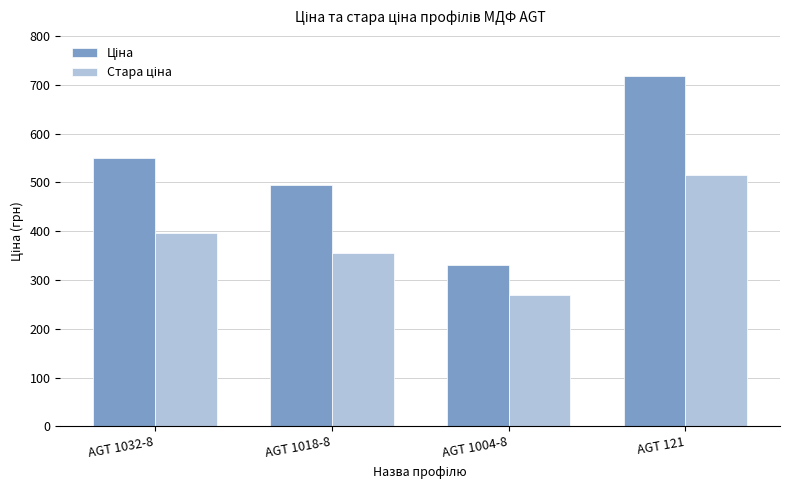

What is the total value across all series at AGT 1032-8?

946.4